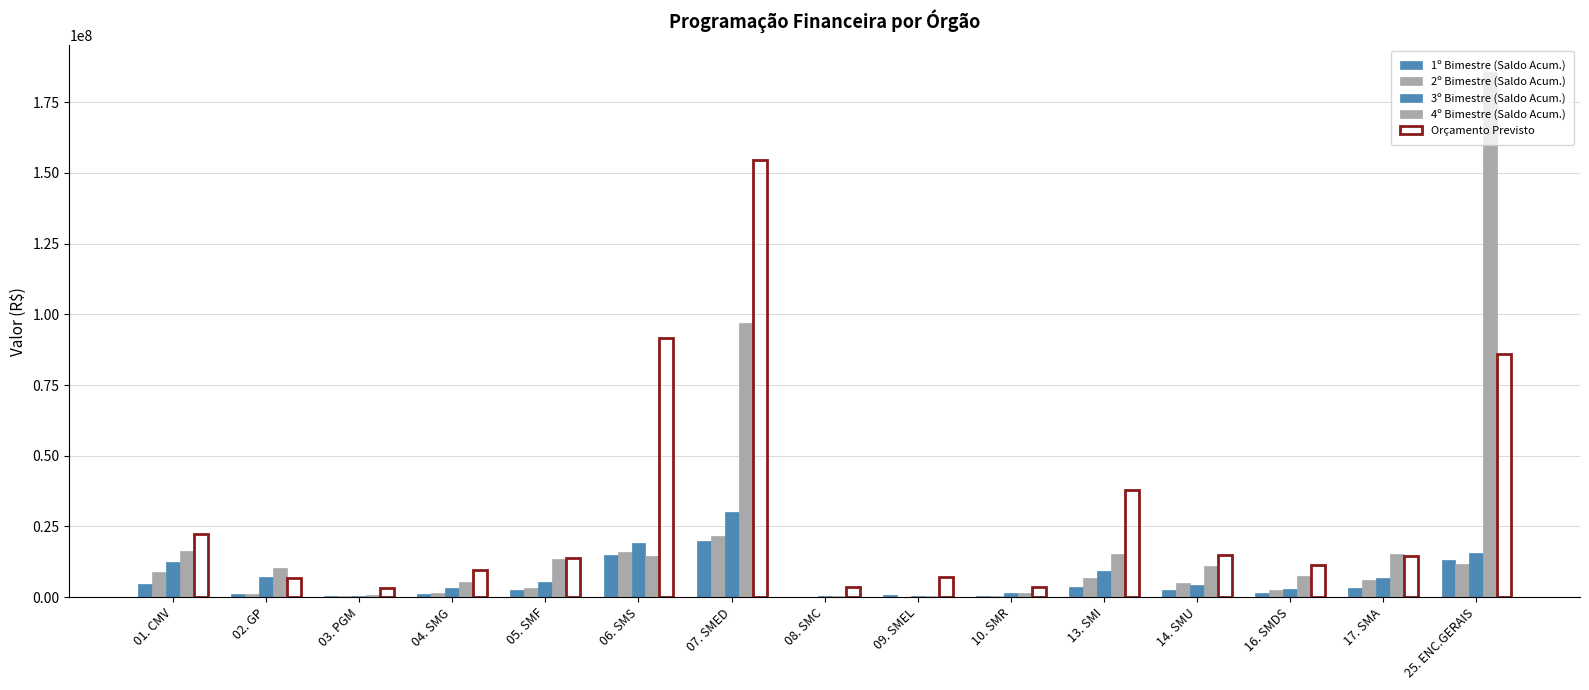

How many values in the 1º Bimestre (Saldo Acum.) series exceed 2478862?

8